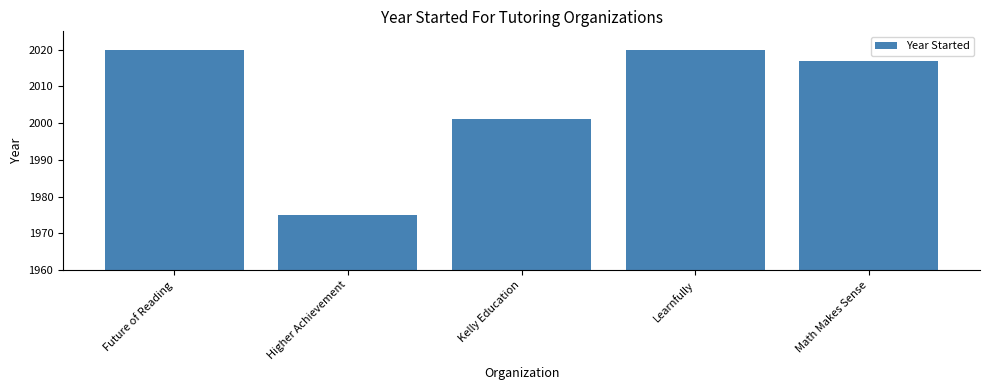

What is the greatest value displayed?

2020